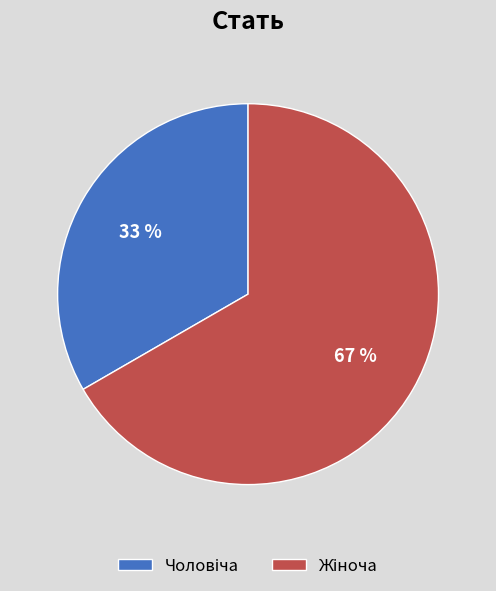

To the nearest percent, what is the average slice percentage?

50%